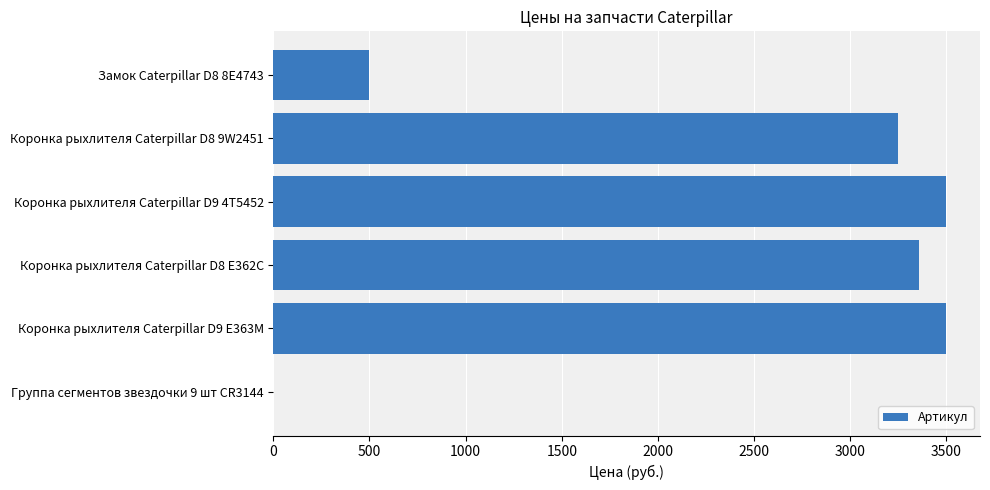

Where is the data nearest to the value 1750?

Замок Caterpillar D8 8E4743